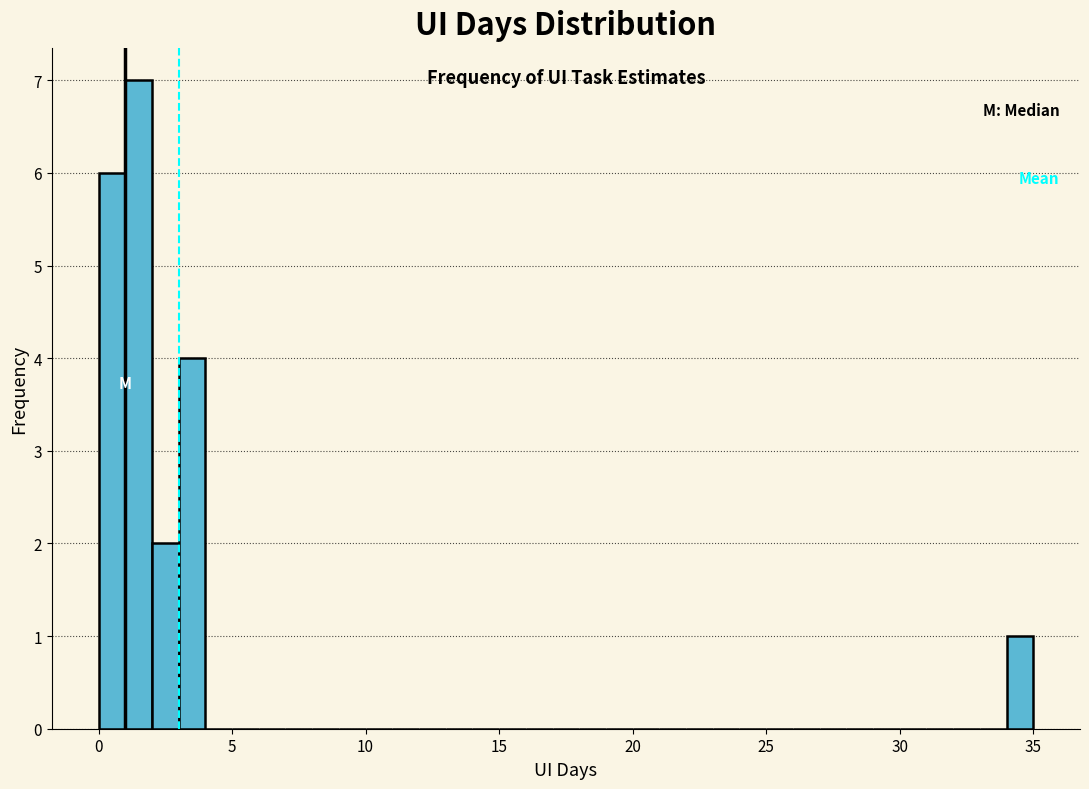

Around what value on the x-axis is the tallest bar? Give the approximate position of its centre, as read against the axis.

1.5